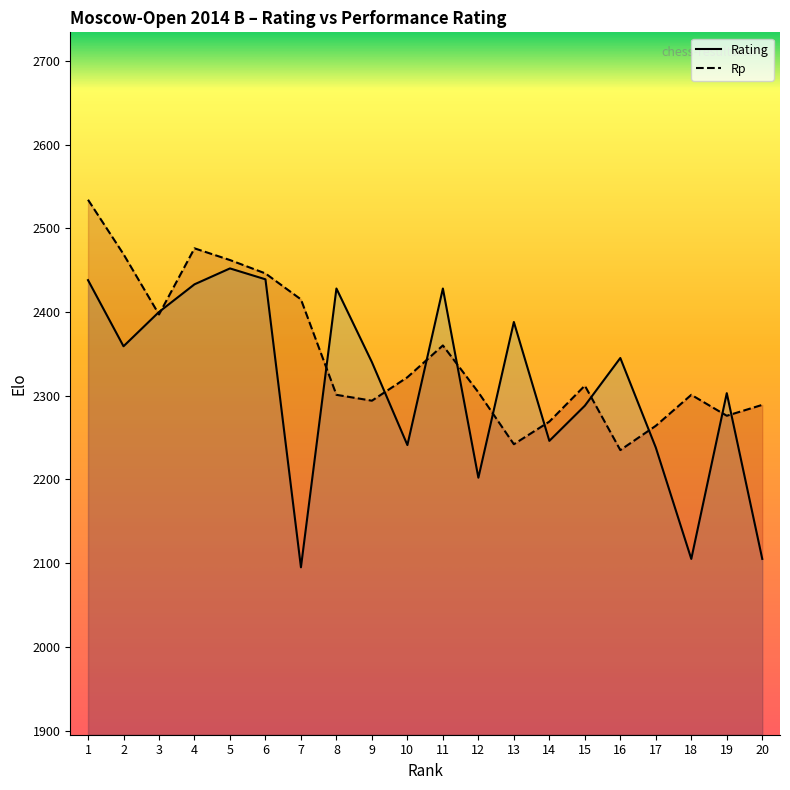

Rank the series at 17 from highest to lowest value.

Rp, Rating